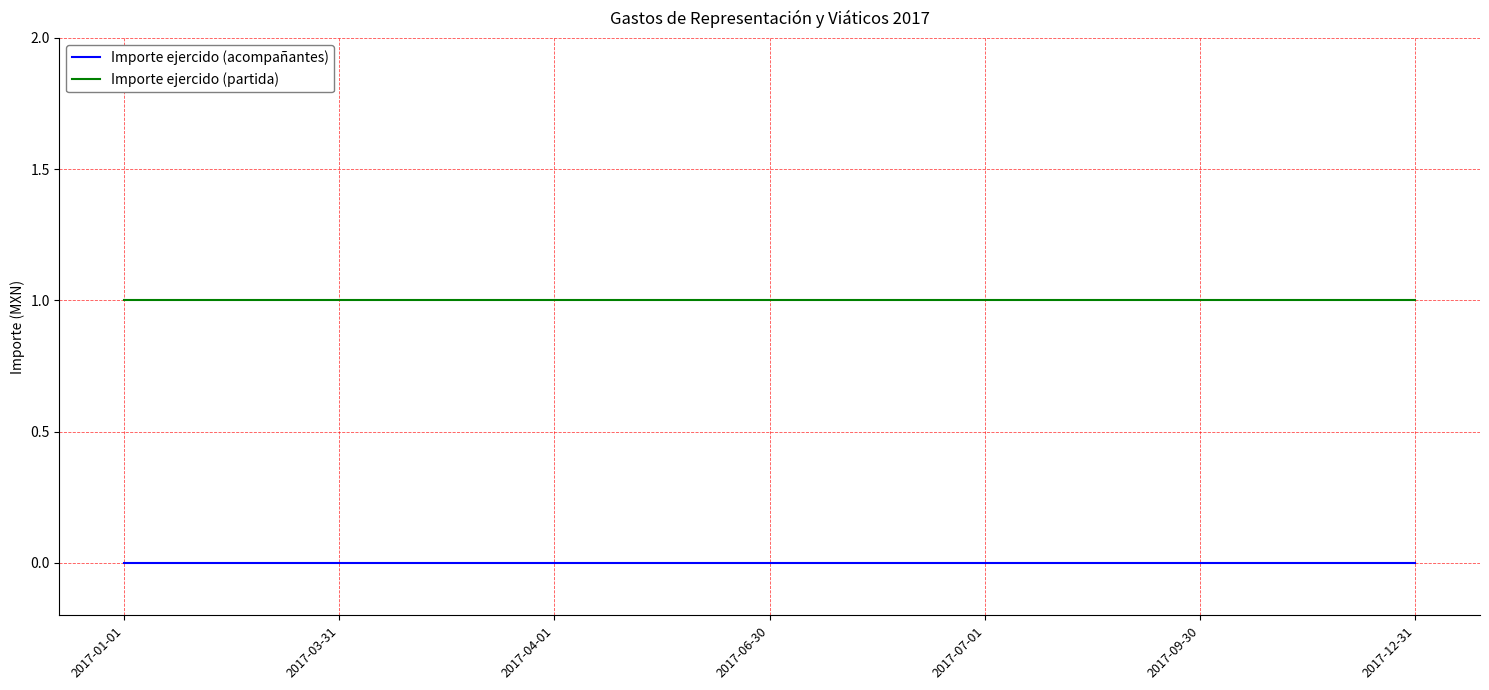

Reading right to left, what are all the values shown in this chart?

Importe ejercido (acompañantes): 0	0	0	0	0	0	0
Importe ejercido (partida): 1	1	1	1	1	1	1